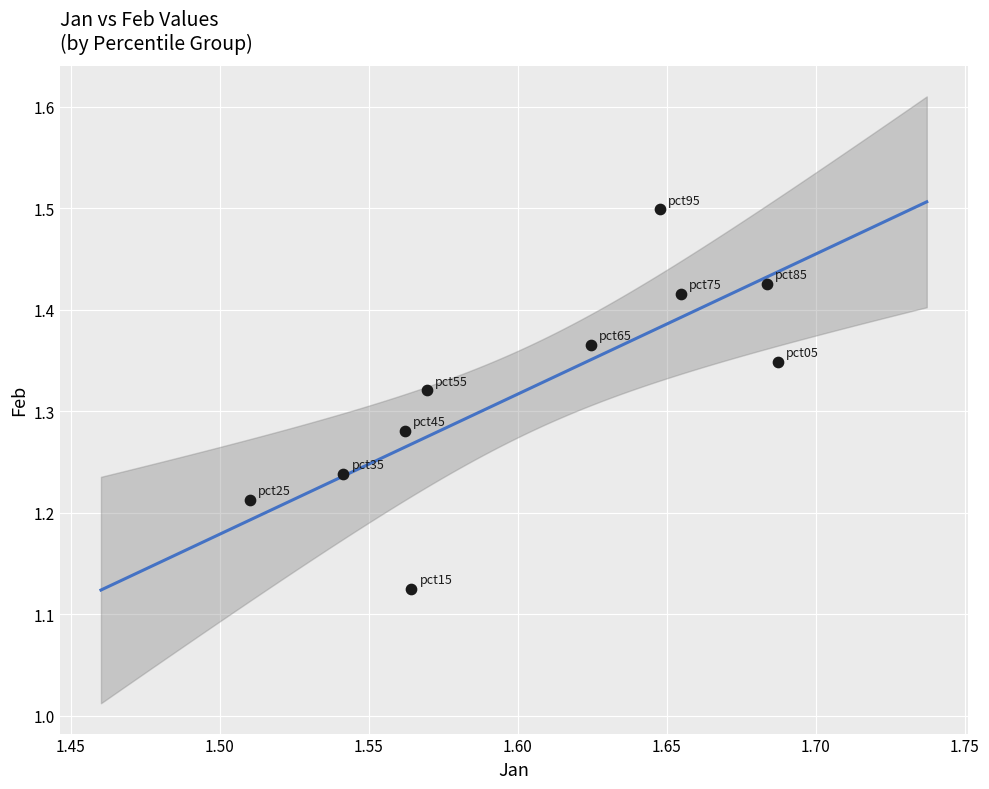

What is the average X value?

1.6